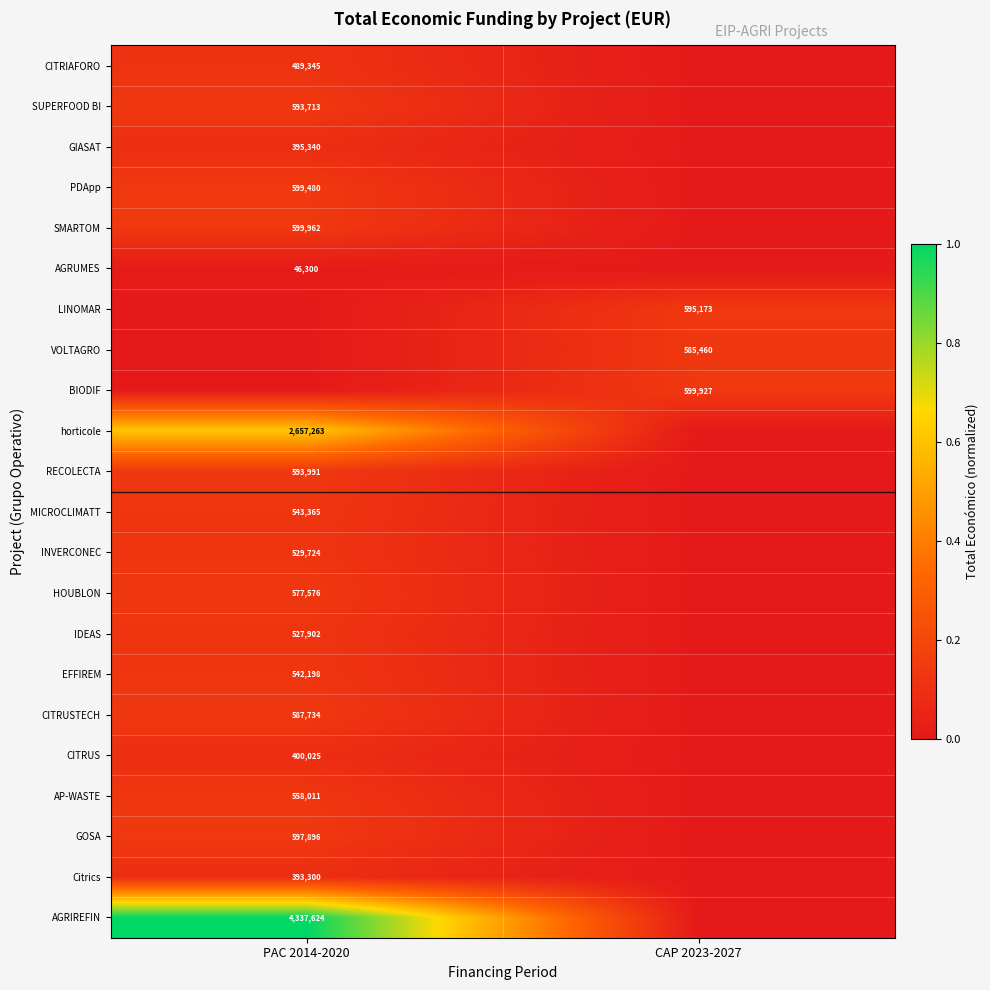

Between CAP 2023-2027 and PAC 2014-2020, which is larger?

PAC 2014-2020